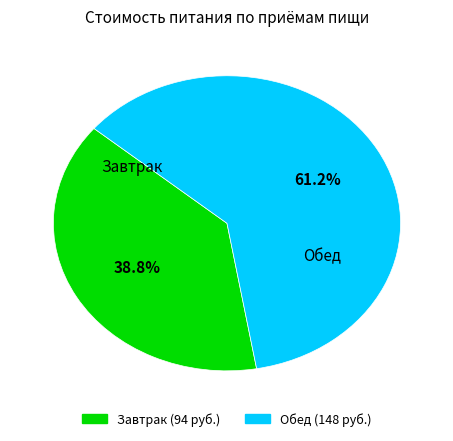

What is the smallest slice in the pie chart?

Завтрак